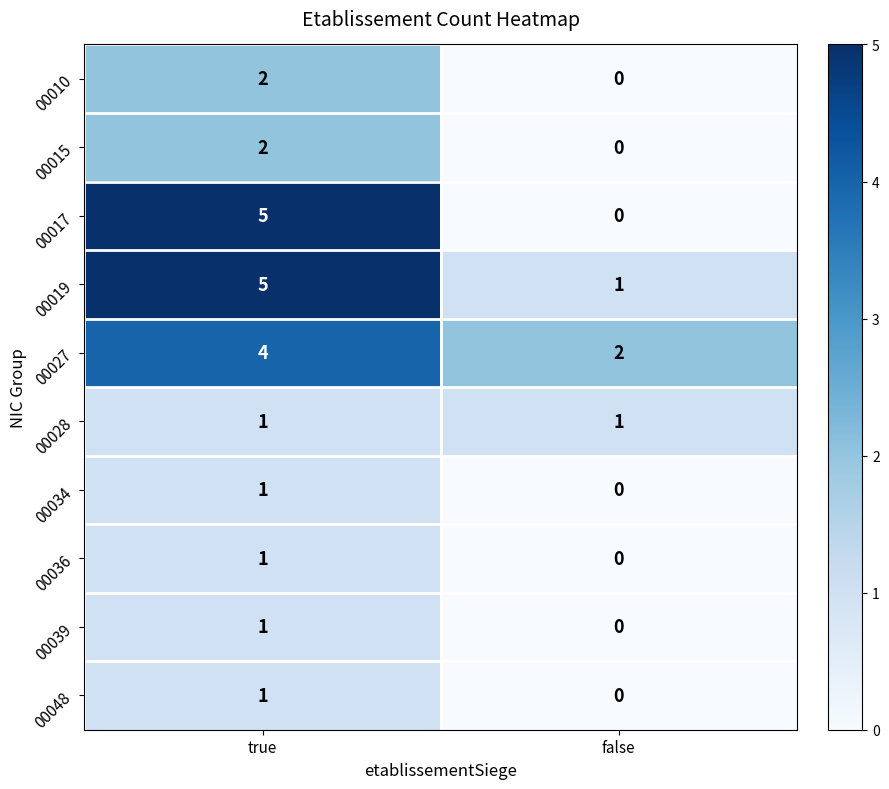

How many series are shown in this chart?

10